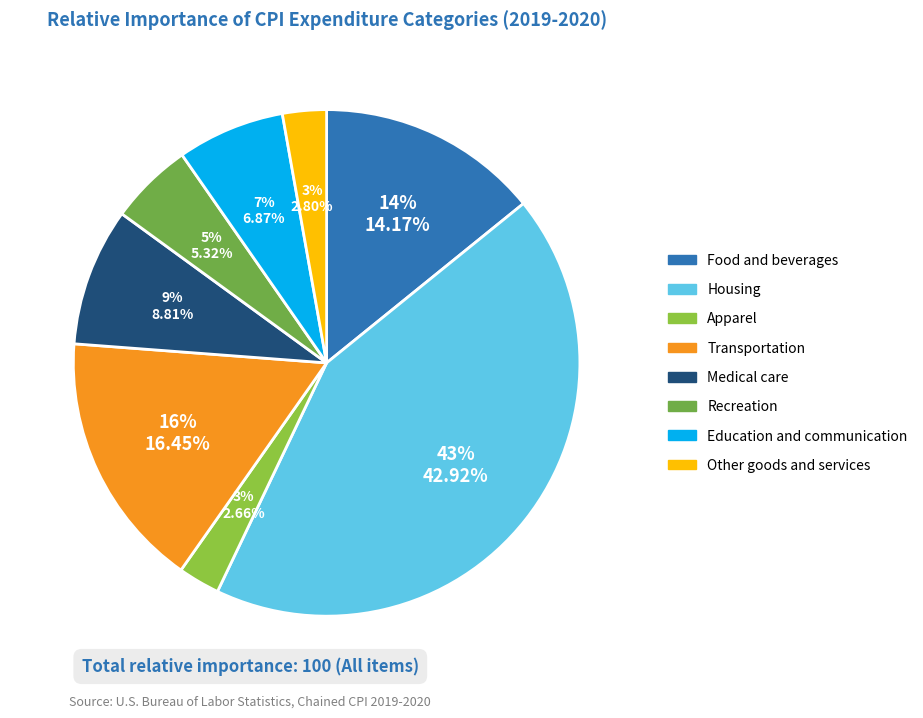

Do Transportation and Food and beverages together represent more than half of the pie?

No